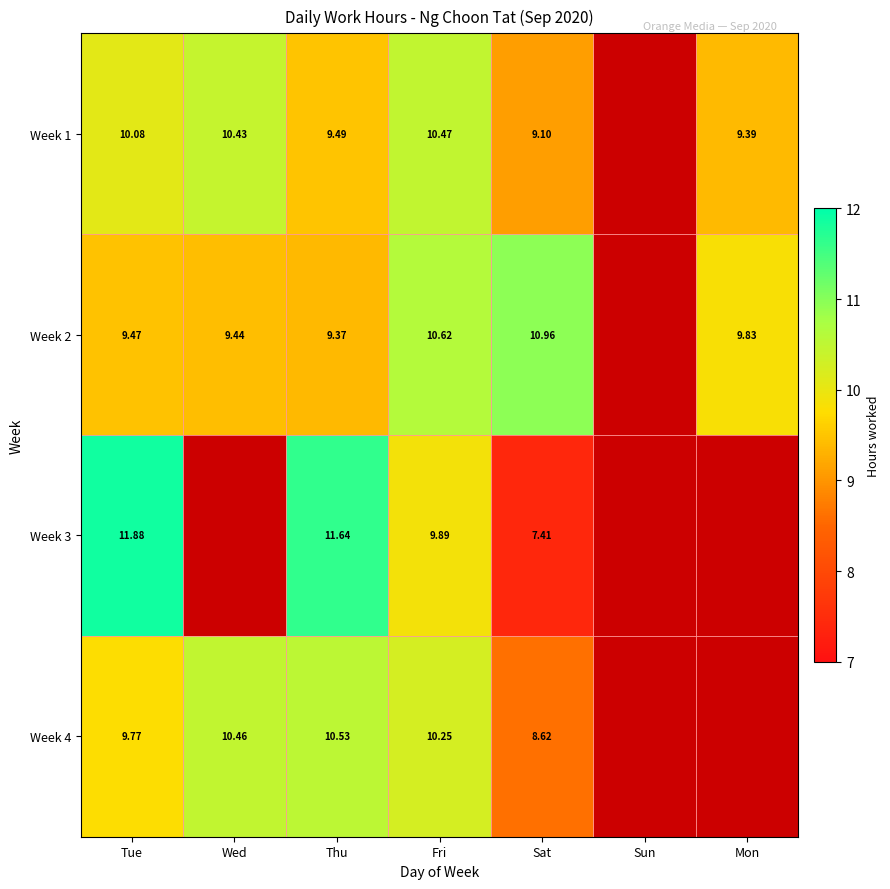

Is the value of Week 4 at Wed greater than the value of Week 1 at Mon?

Yes